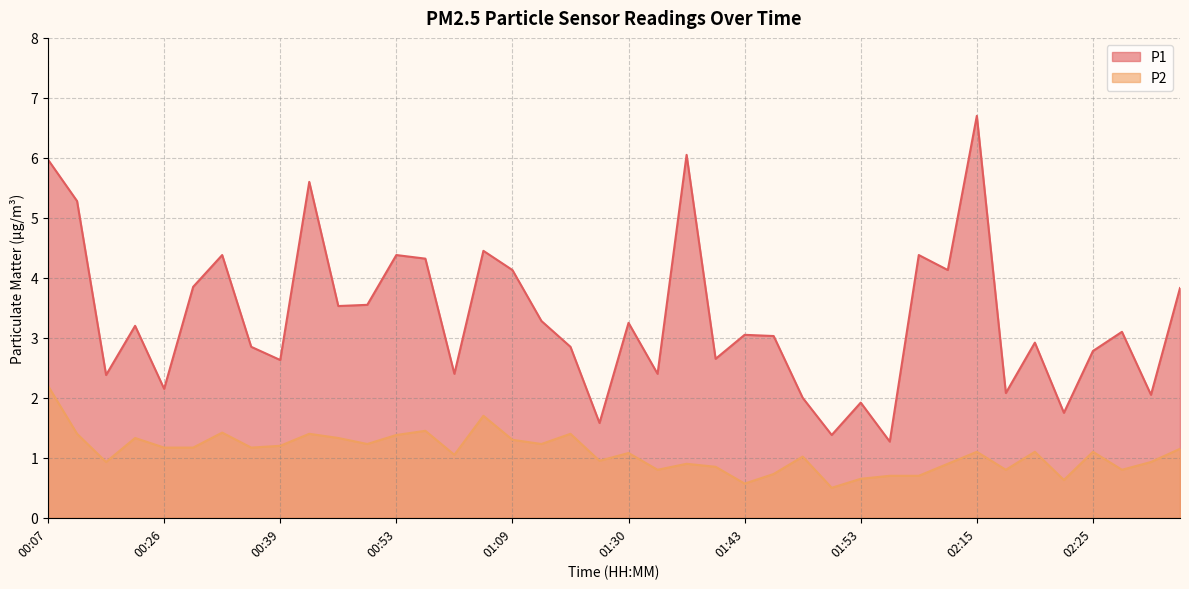

What are all the series names shown in the legend?

P1, P2